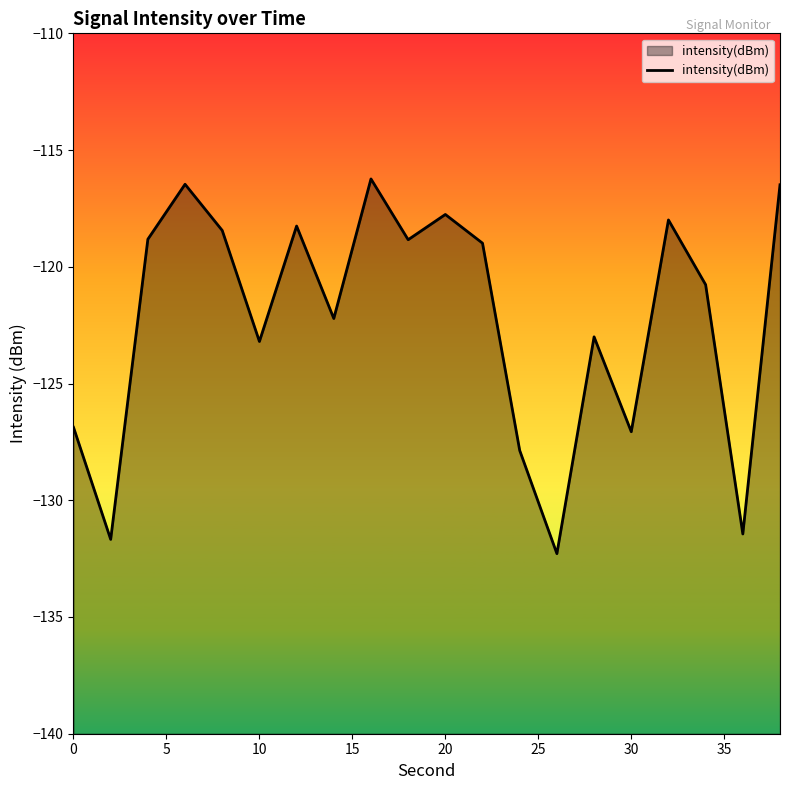

What is the minimum value shown in the chart?

-132.3